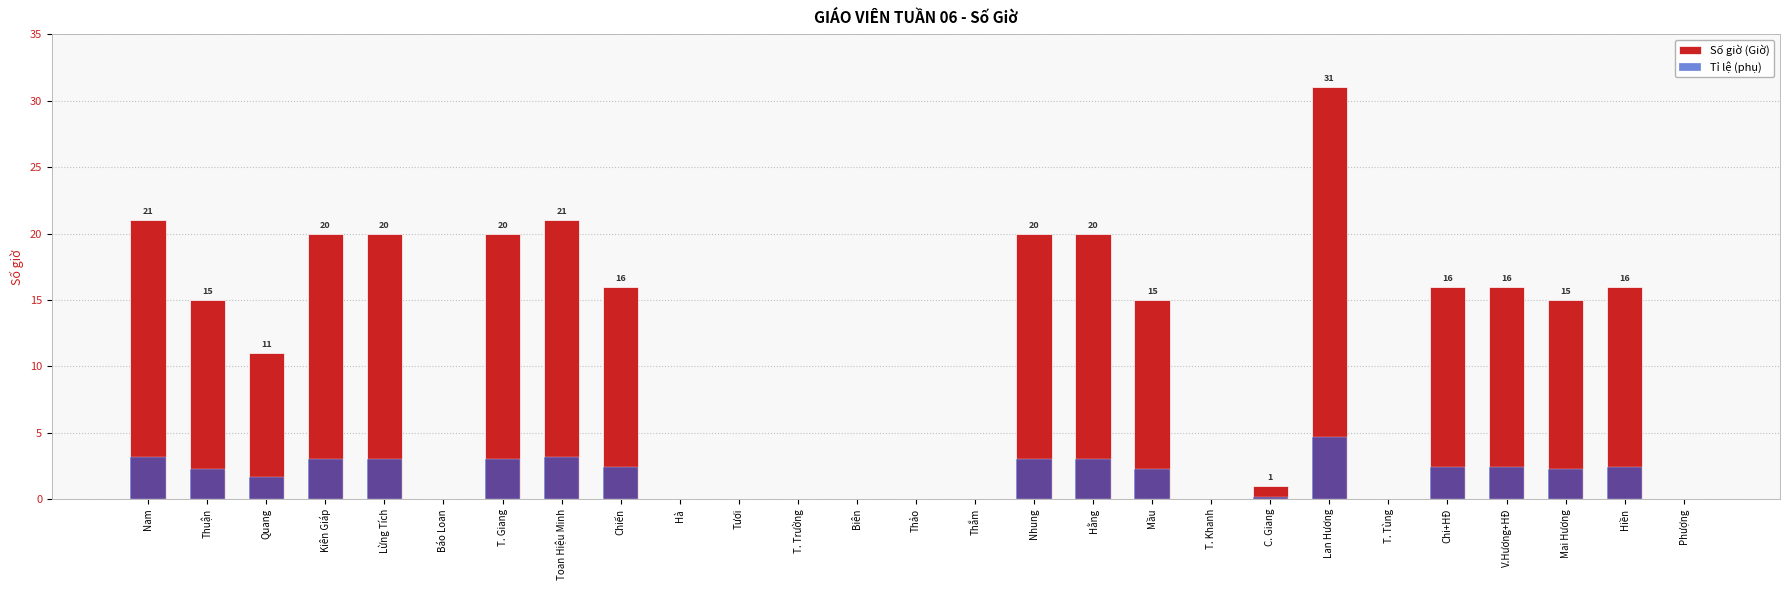

What is the total value across all series at Chi+HĐ?

18.4